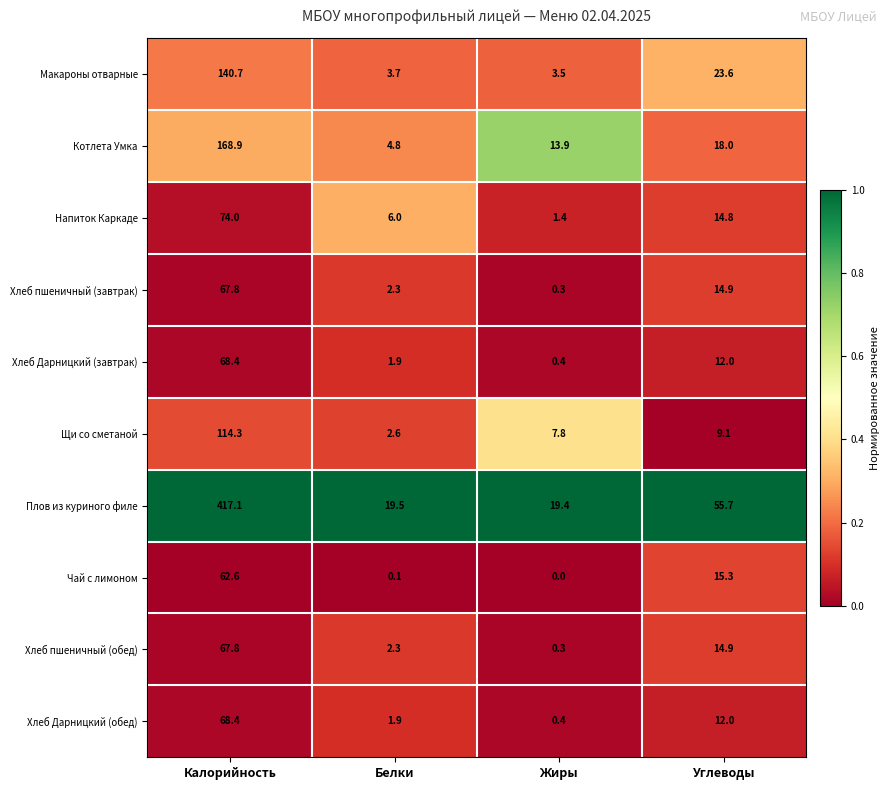

How many data points in Щи со сметаной are above 9?

2